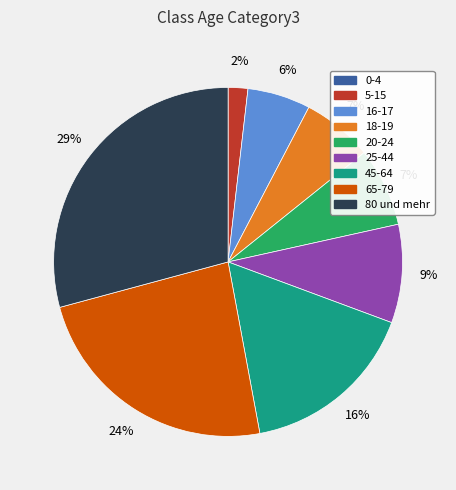

To the nearest percent, what is the difference between the largest and smallest slice percentages?

29%